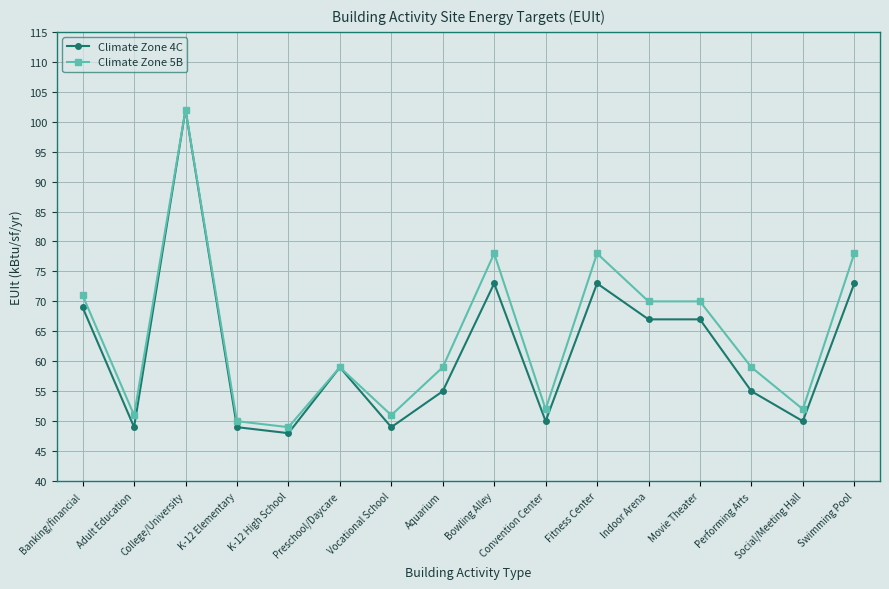

Does the chart have visible grid lines?

Yes